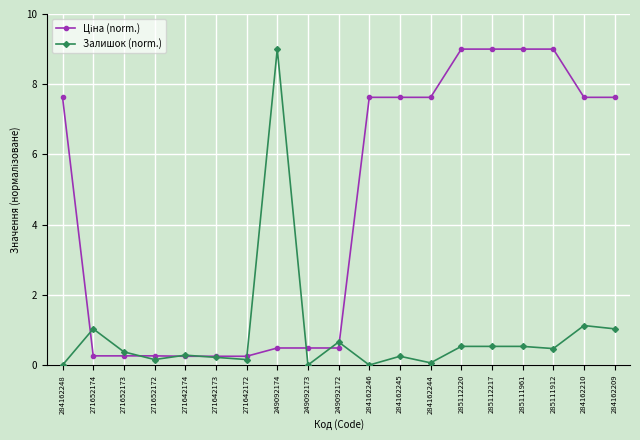

What is the value of the Залишок (norm.) point at the 10th from the left?

0.7